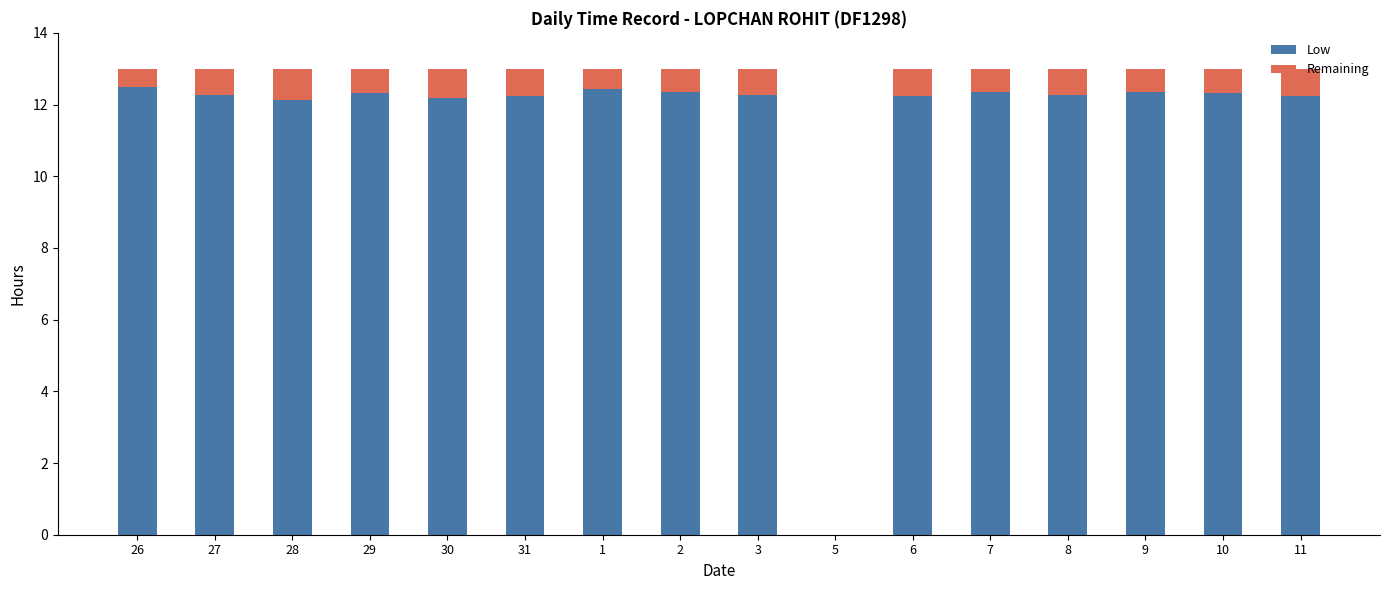

The value of Low at 5 is -6.8. True or false?

False